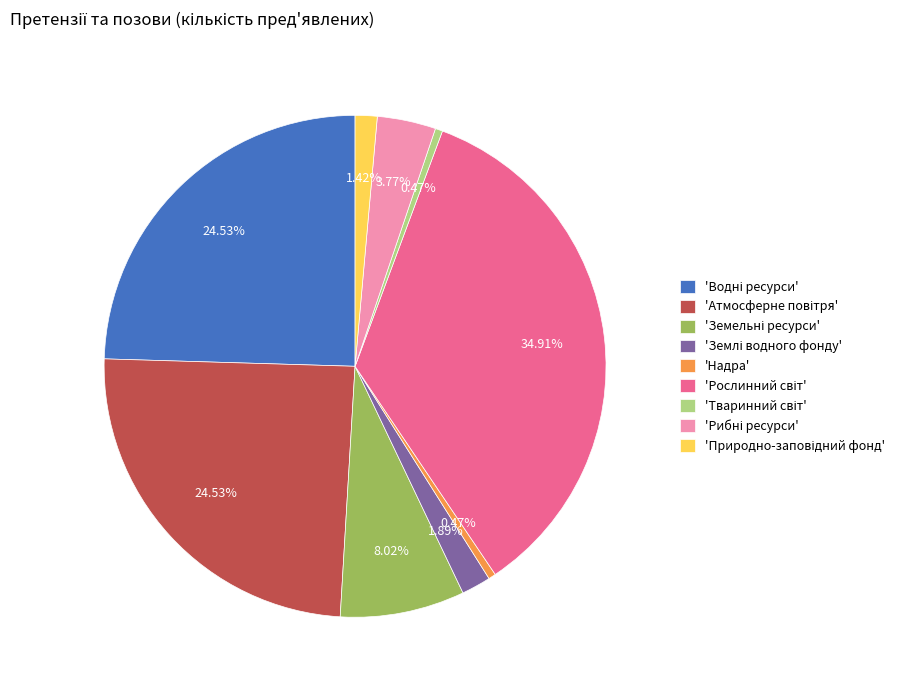

Is there a majority slice in this chart?

No